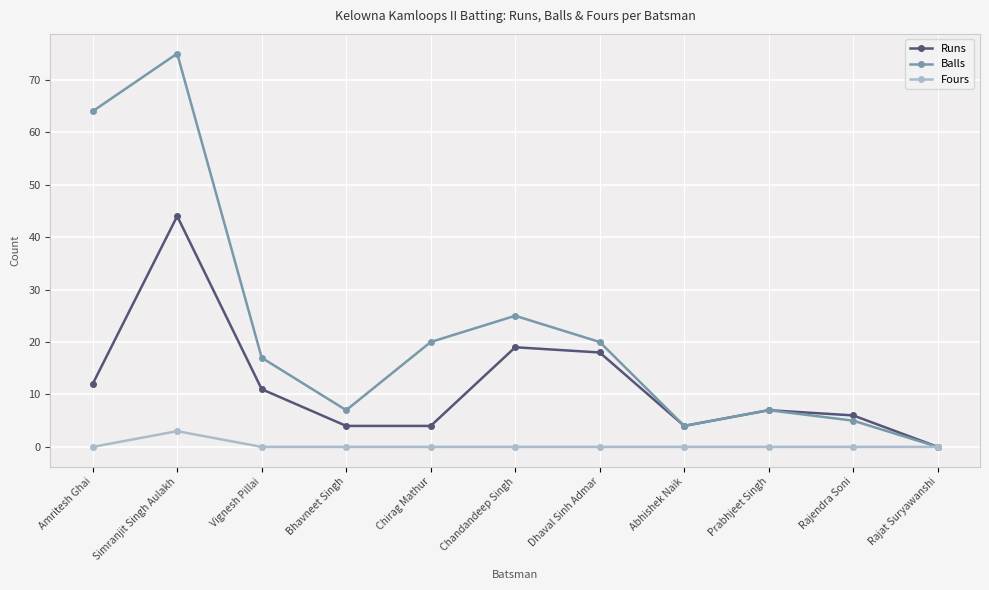

At which category does Fours reach its first local peak?

Simranjit Singh Aulakh